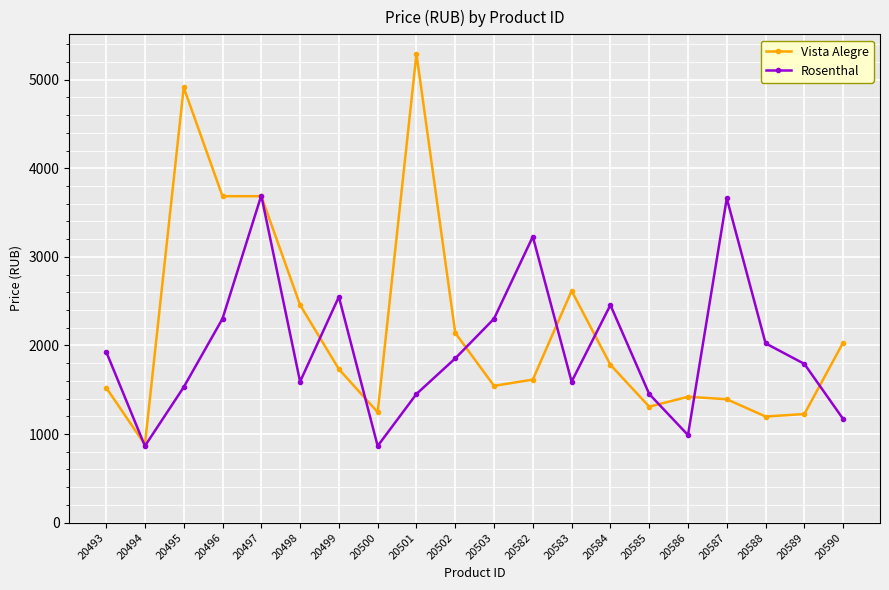

Which series has the largest range (max minus min)?

Vista Alegre